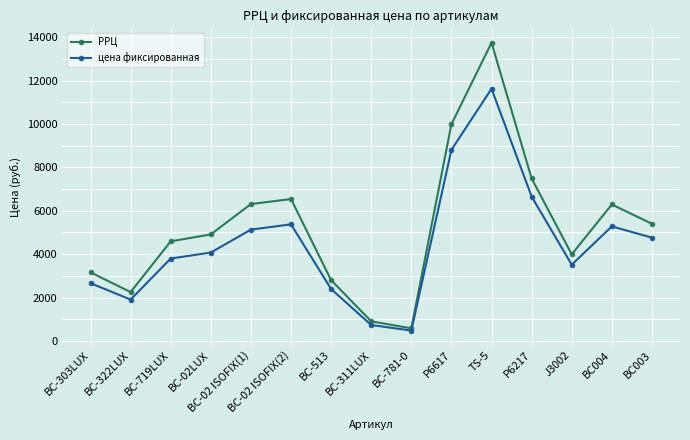

List the series in order of their overall mean, lowest first.

цена фиксированная, РРЦ